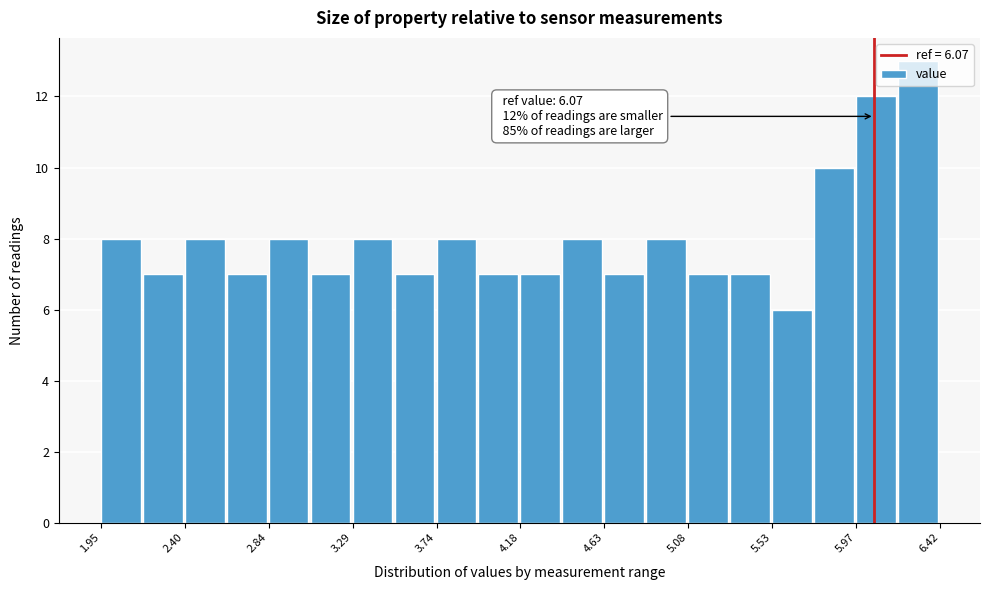

Over which range of the x-axis is the bar tallest?

6.20 to 6.40